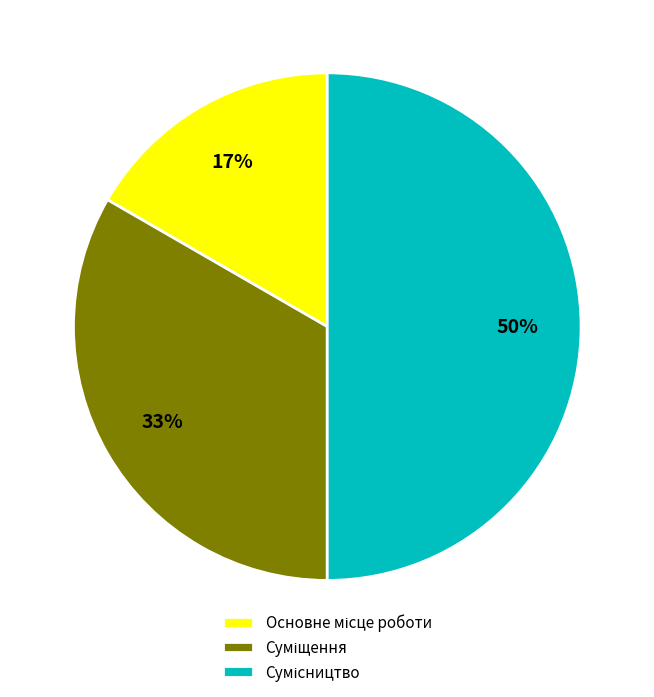

To the nearest percent, what is the difference between the largest and smallest slice percentages?

33%